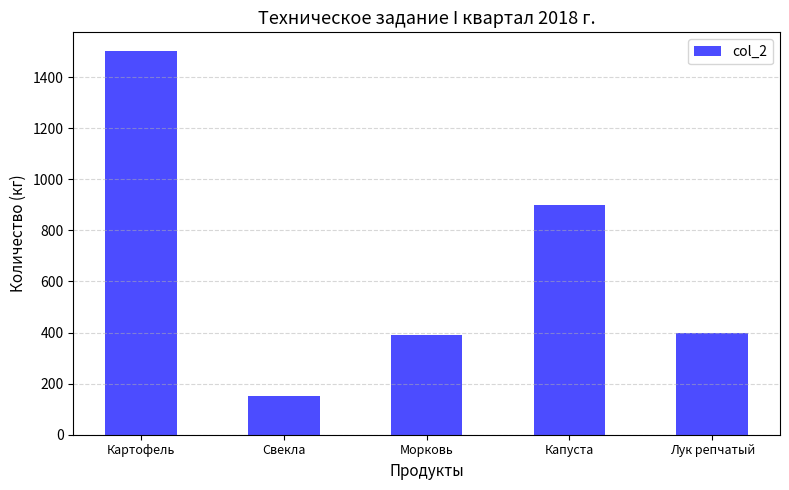

The chart shows a value of 150 at Свекла. True or false?

True